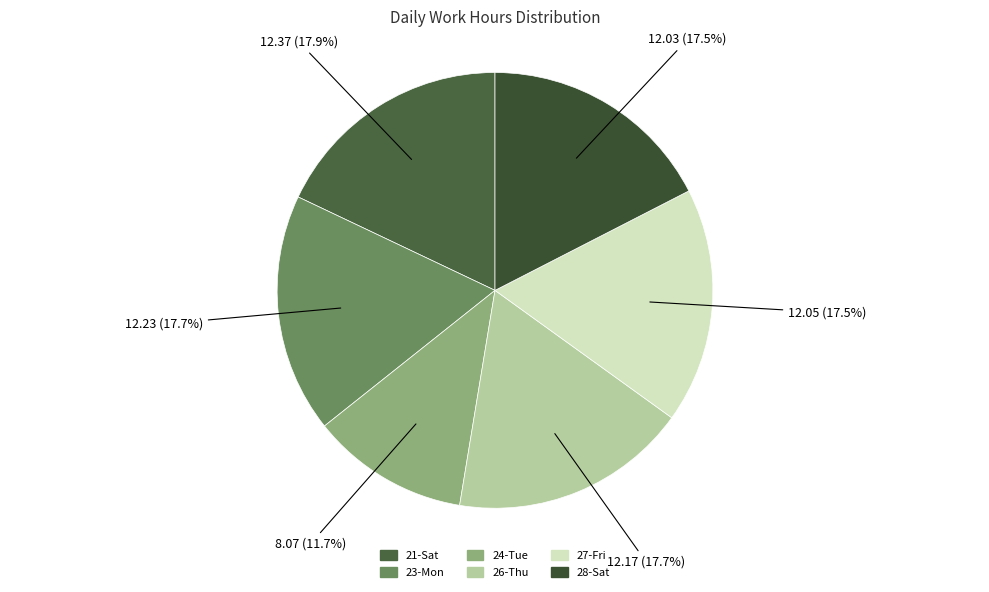

Which slice is the smallest?

24-Tue